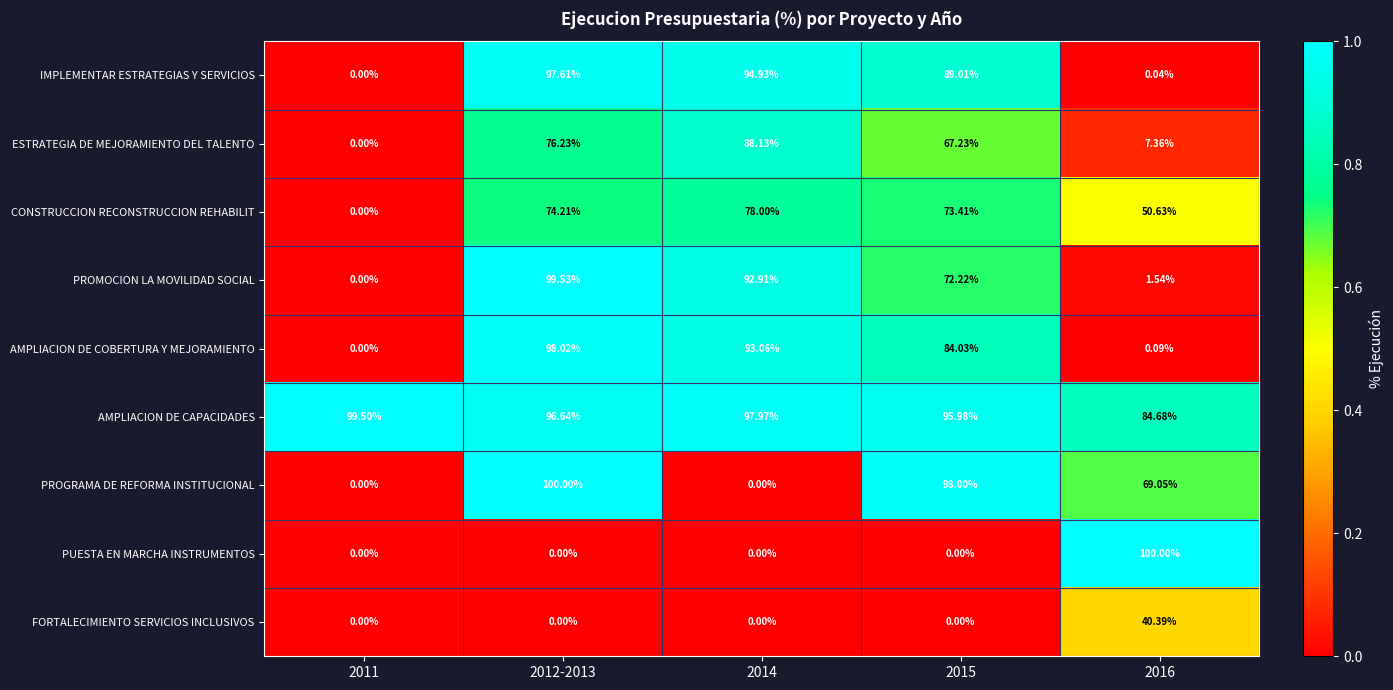

Which series changed the most between 2015 and 2016?

PUESTA EN MARCHA INSTRUMENTOS